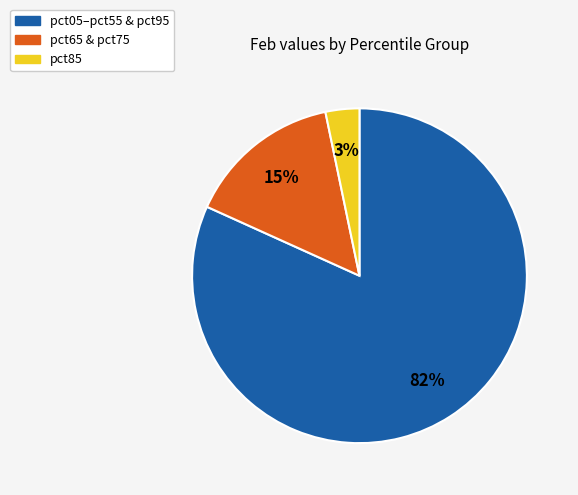

Is there any slice that represents more than half of the pie?

Yes